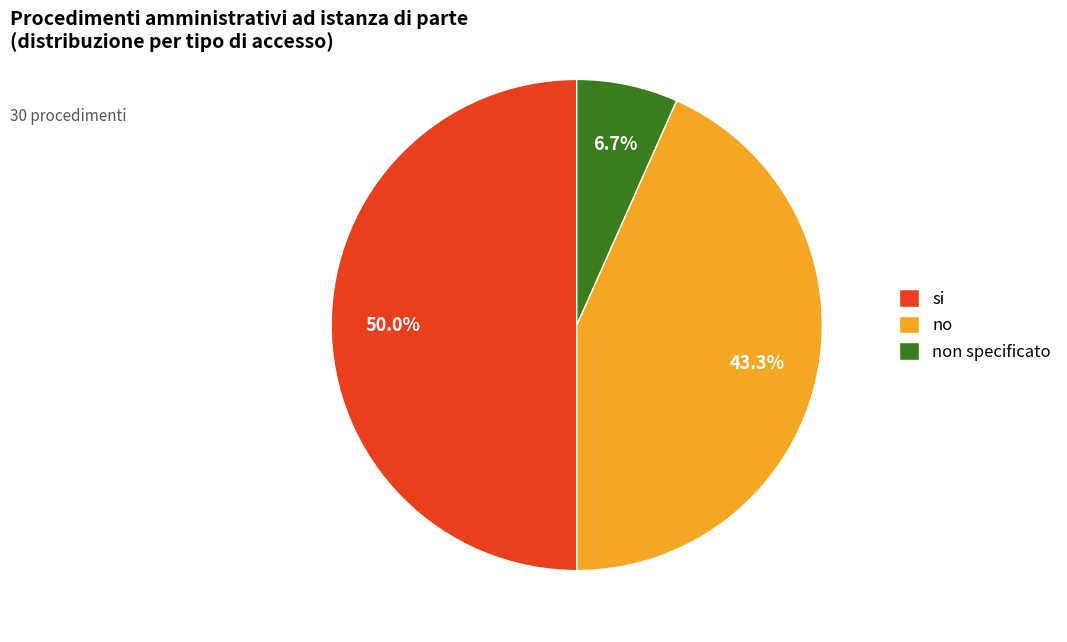

What percentage is the no slice, to the nearest percent?

43%